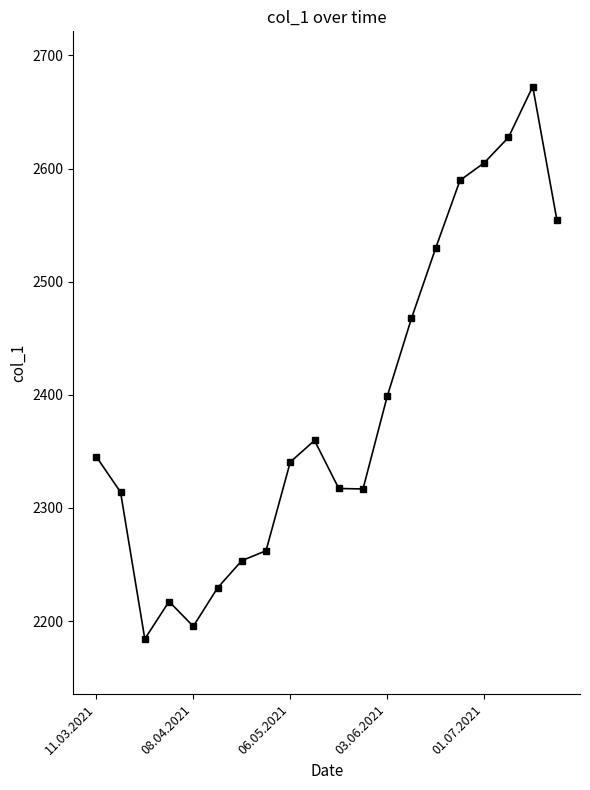

True or false: the data has more than 0 interior local peaks.

True